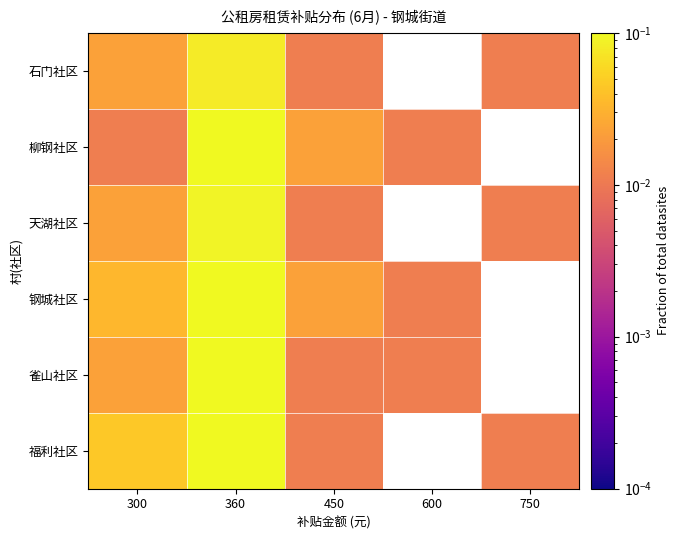

At how many categories does at least one series exceed 0?

5